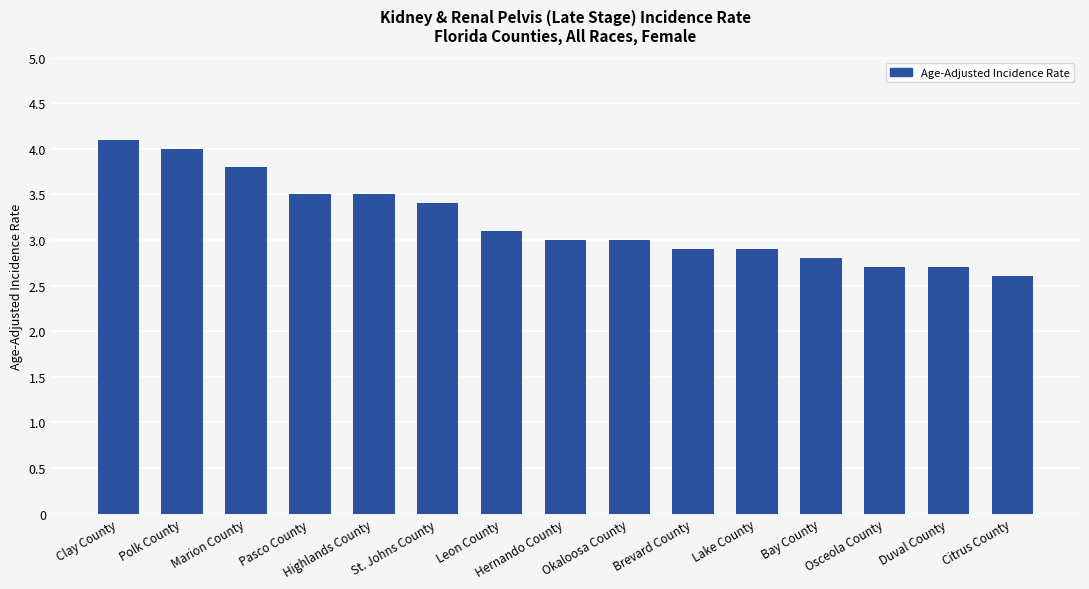

What is the sum of all values?

48.0